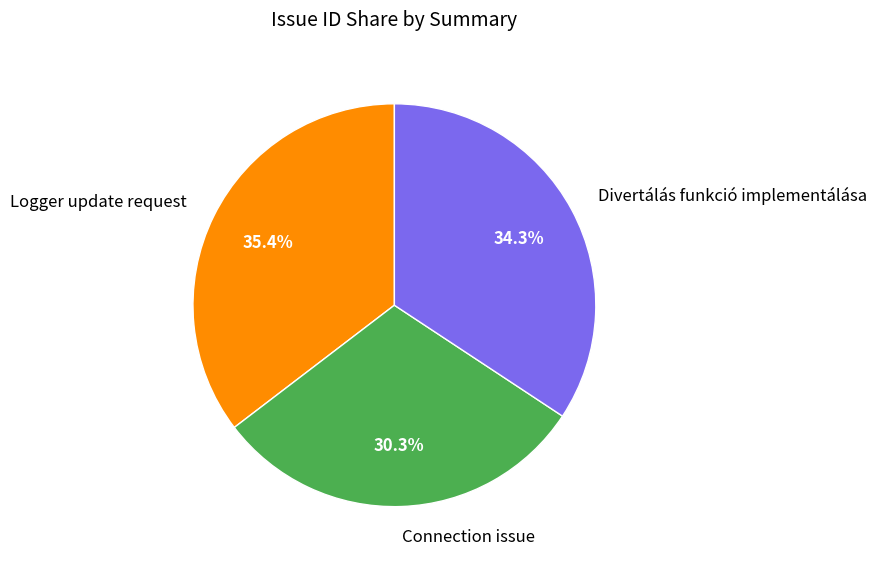

Rank the categories by value from lowest to highest.

Connection issue, Divertálás funkció implementálása, Logger update request